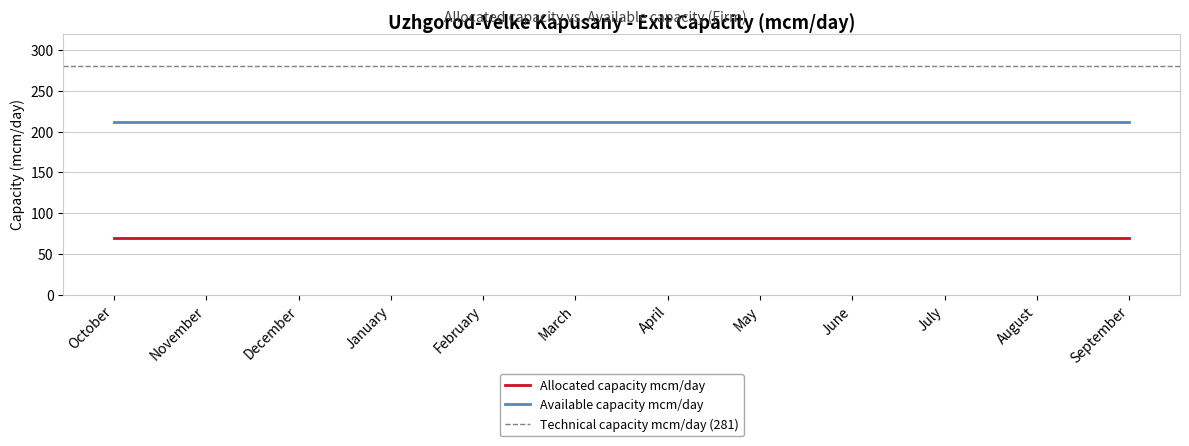

What value does the Allocated capacity mcm/day series have at November?

69.1